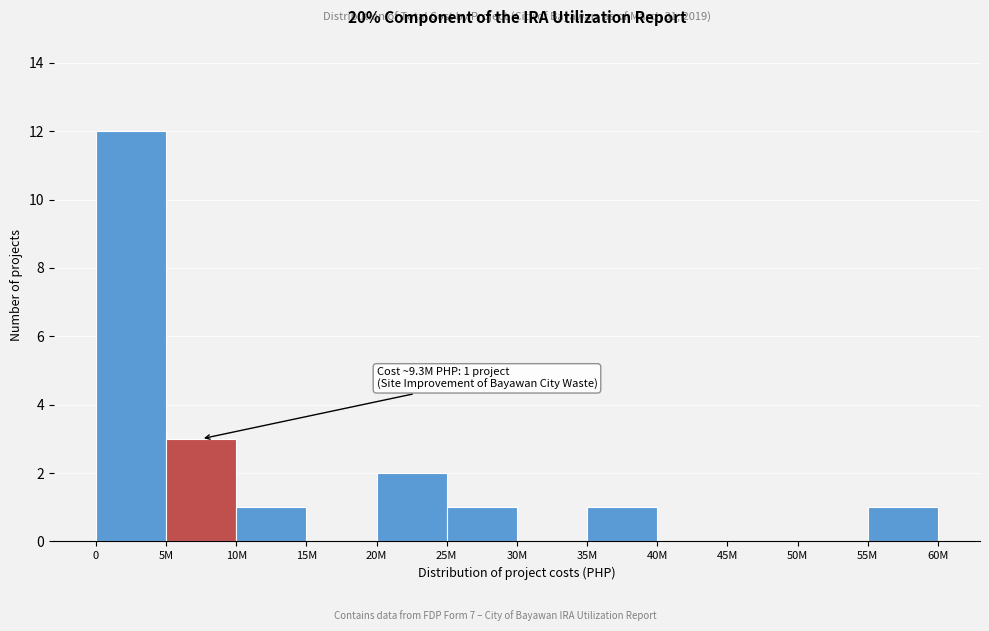

Reading left to right, what are all the values shown in this chart?

0=12	5M=3	10M=1	15M=0	20M=2	25M=1	30M=0	35M=1	40M=0	45M=0	50M=0	55M=1